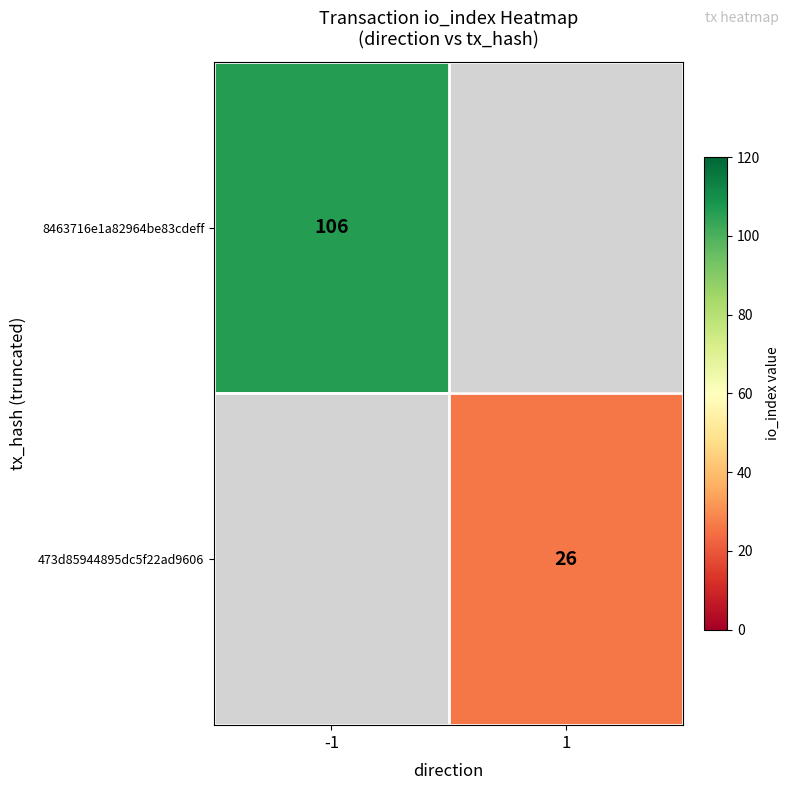

True or false: 473d85944895dc5f22ad9606 has a value of 26 at 1.

True